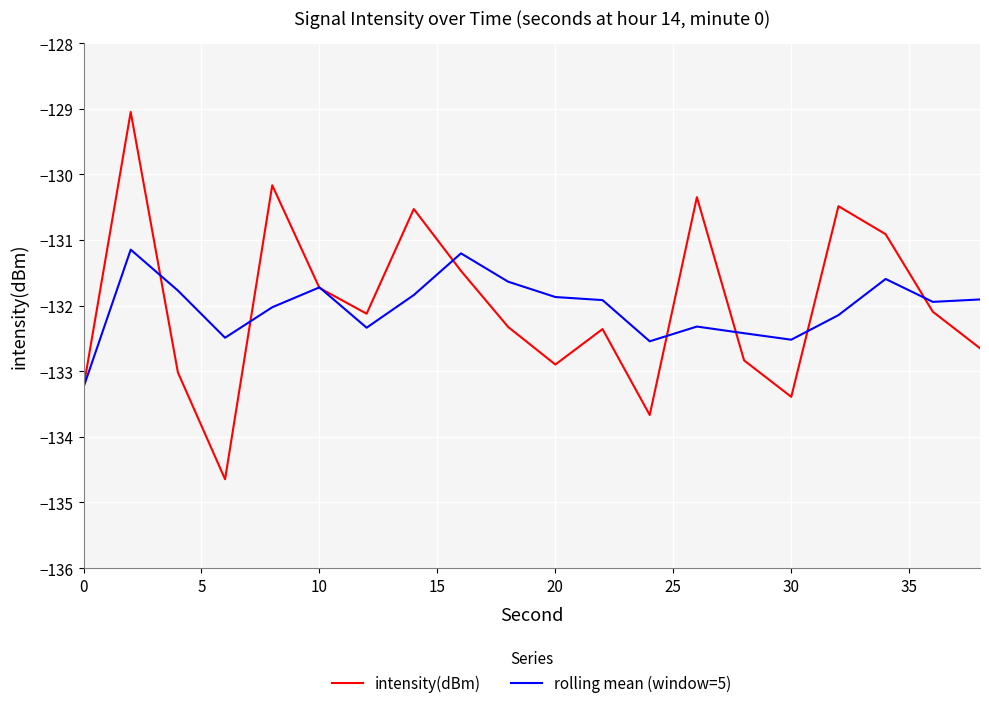

Which series has the largest range (max minus min)?

intensity(dBm)